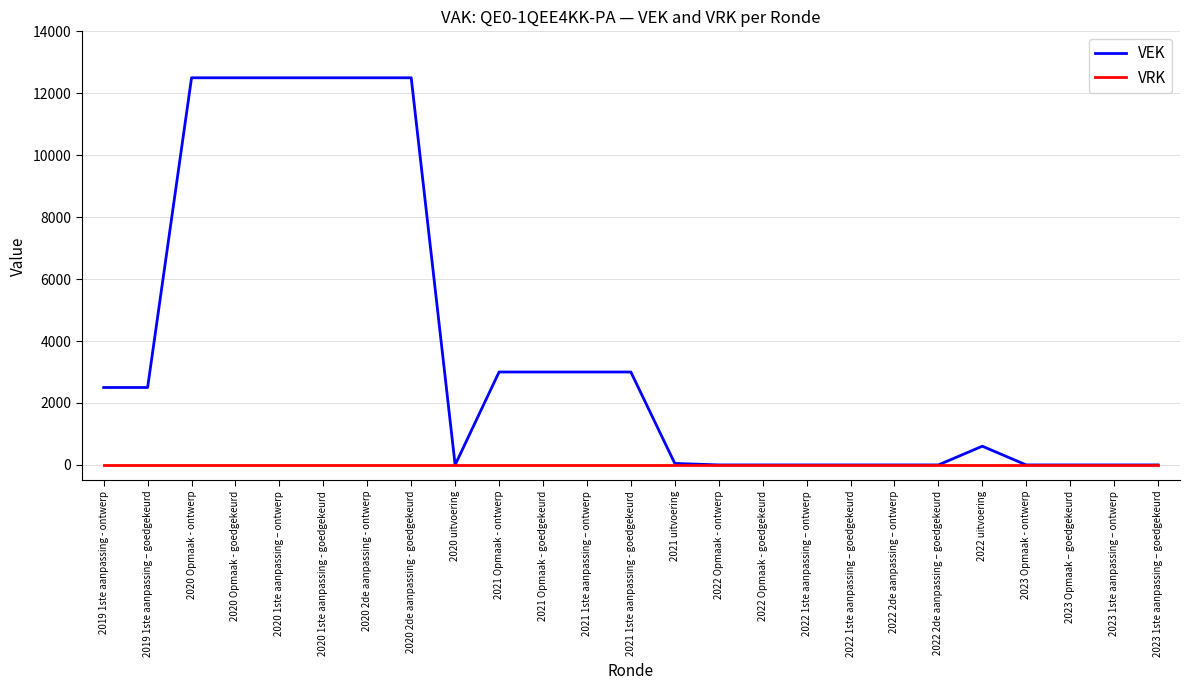

The value of VRK at 2019 1ste aanpassing – goedgekeurd is 0. True or false?

True